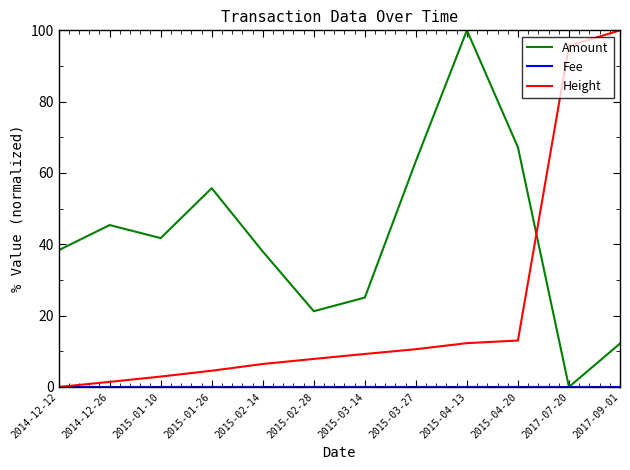

Which category has the lowest value in the Height series?

2014-12-12